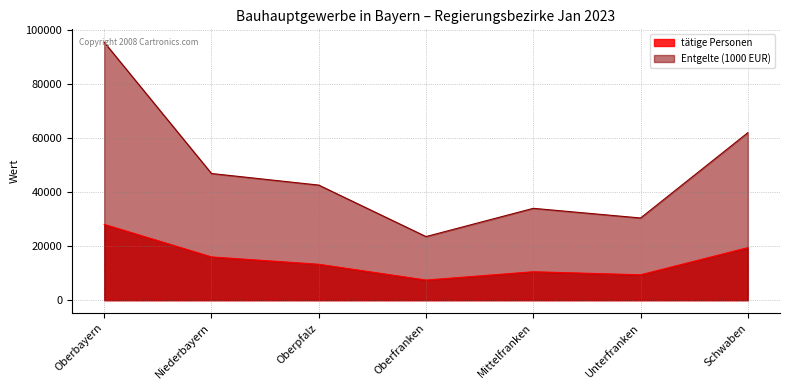

Does the chart display data point markers on the line(s)?

No